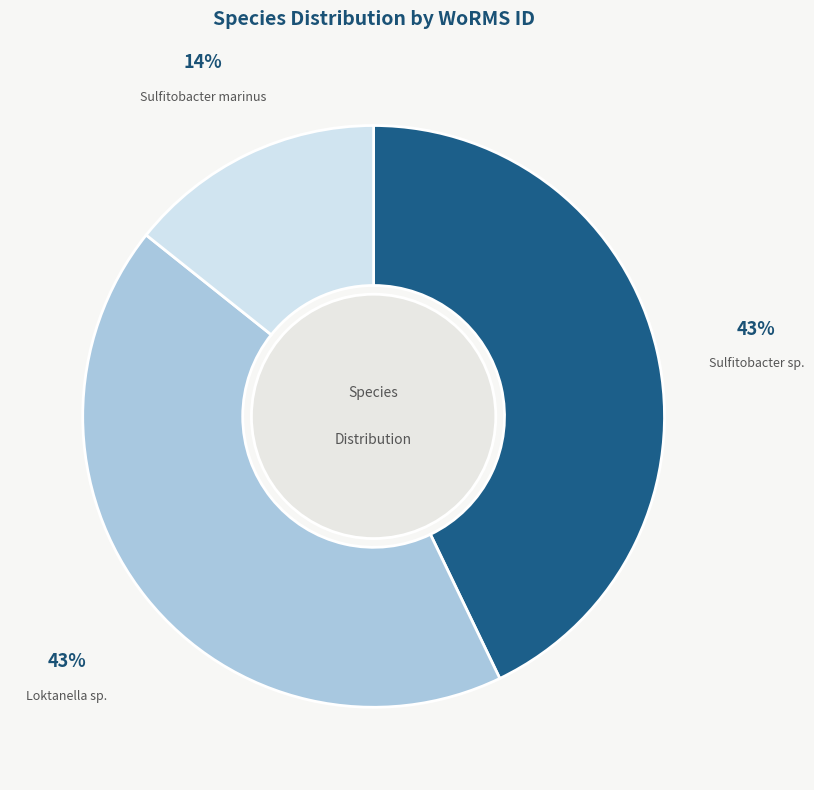

To the nearest percent, what percentage of the pie is Sulfitobacter sp.?

43%